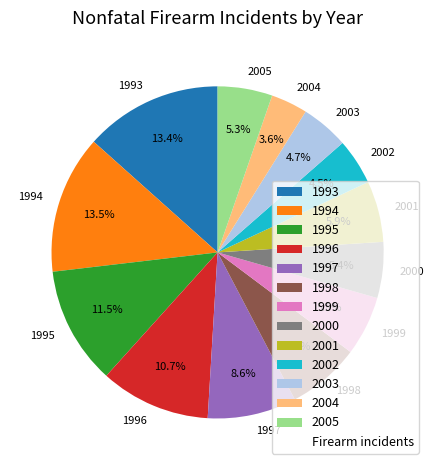

To the nearest percent, what is the combined percentage of 1996 and 1998?

18%